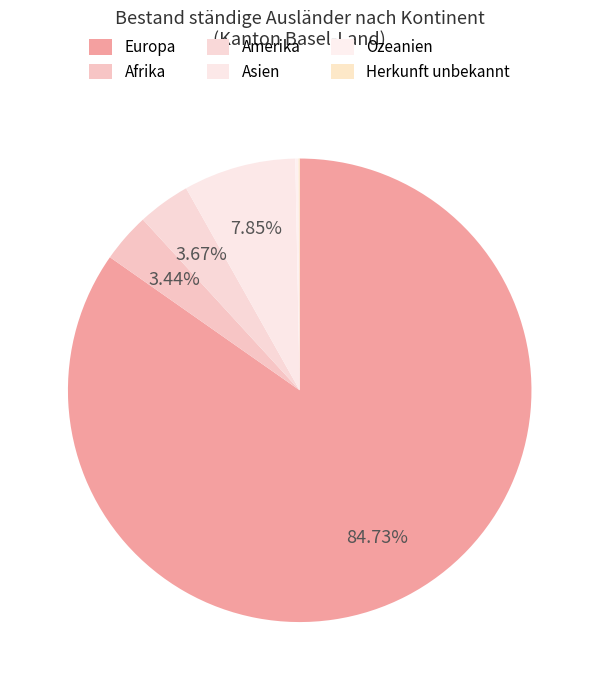

What percentage is the Asien slice, to the nearest percent?

8%